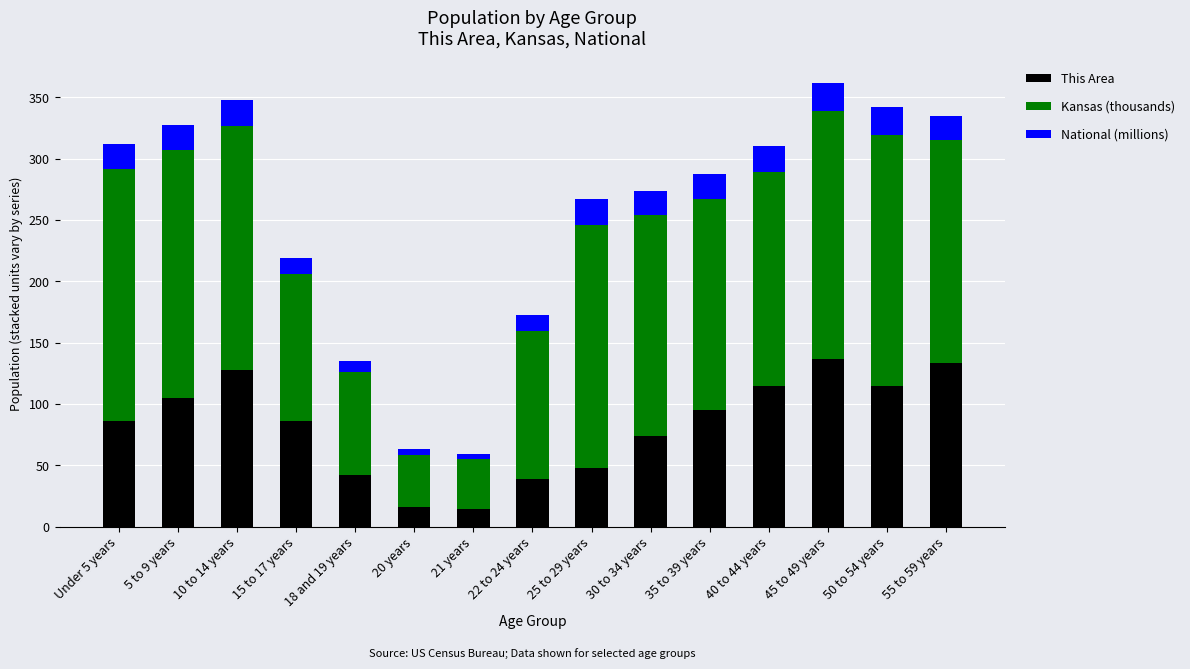

True or false: This Area has a value of 59.8 at 5 to 9 years.

False